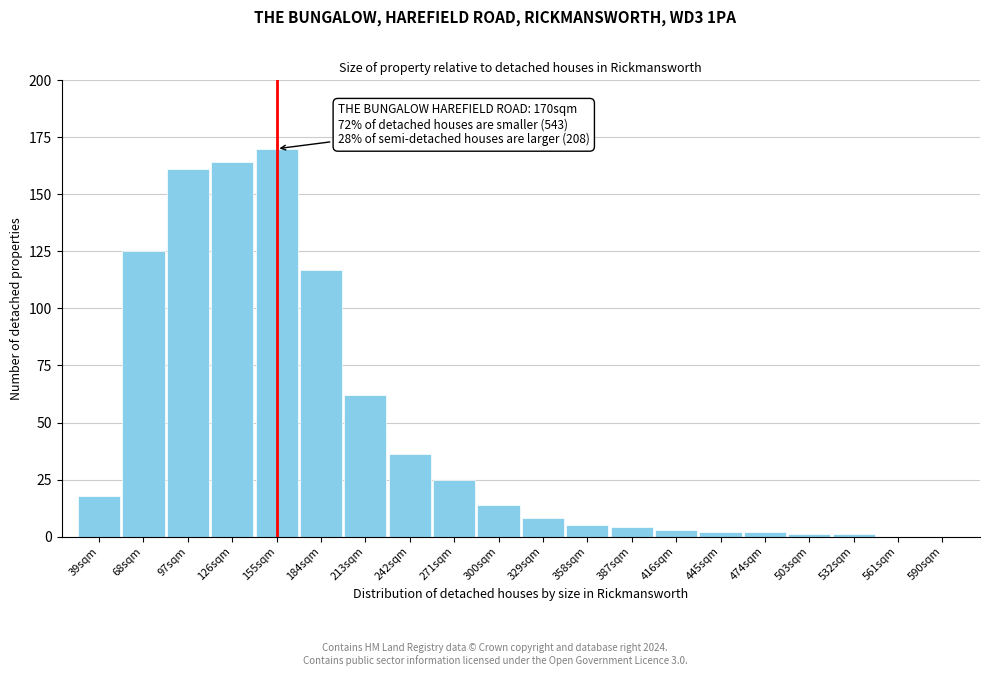

Reading left to right, list all the values displayed in this chart.

39sqm=18	68sqm=125	97sqm=161	126sqm=164	155sqm=170	184sqm=117	213sqm=62	242sqm=36	271sqm=25	300sqm=14	329sqm=8	358sqm=5	387sqm=4	416sqm=3	445sqm=2	474sqm=2	503sqm=1	532sqm=1	561sqm=0	590sqm=0